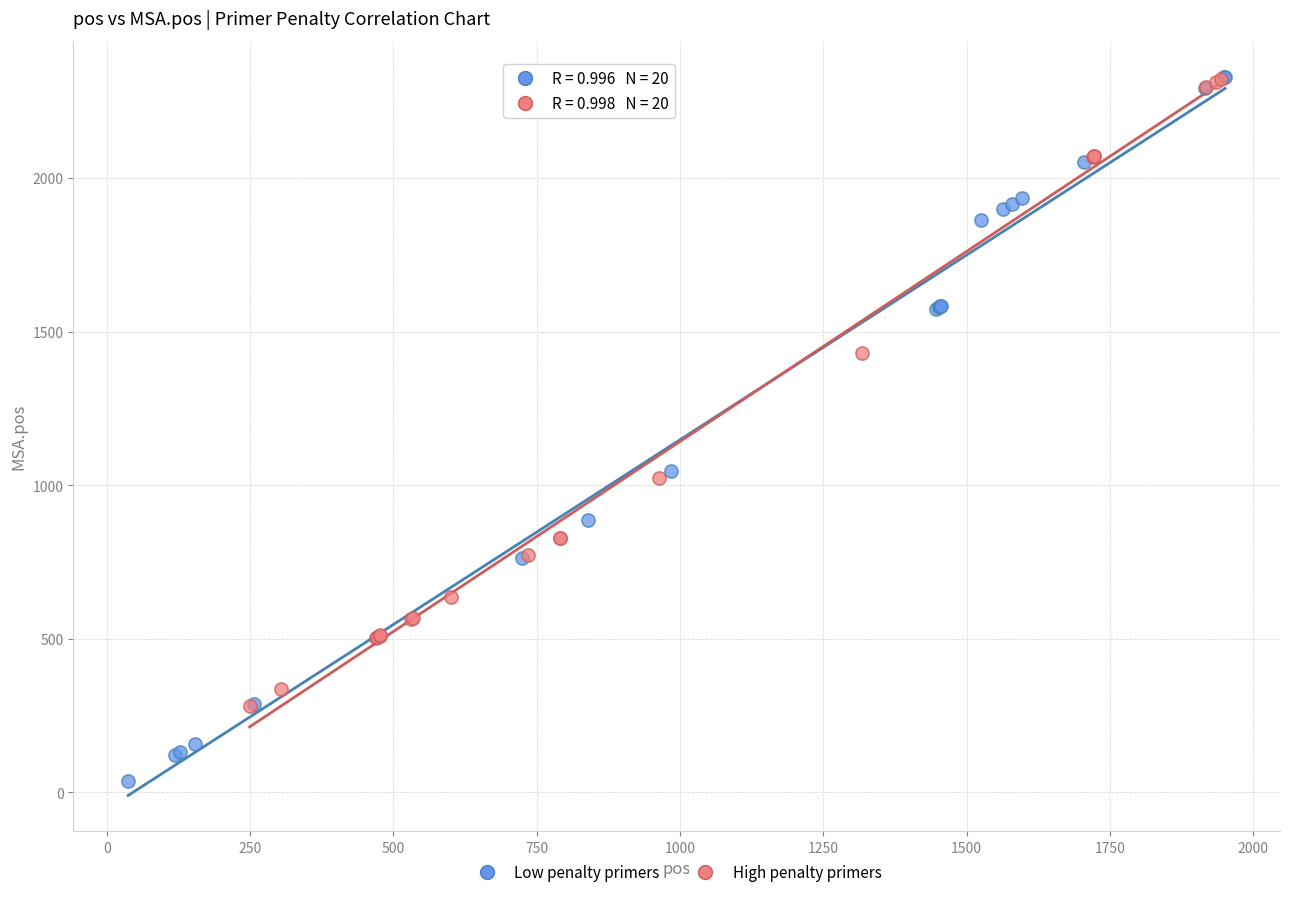

Which series has the largest Y range (max minus min)?

Low penalty primers